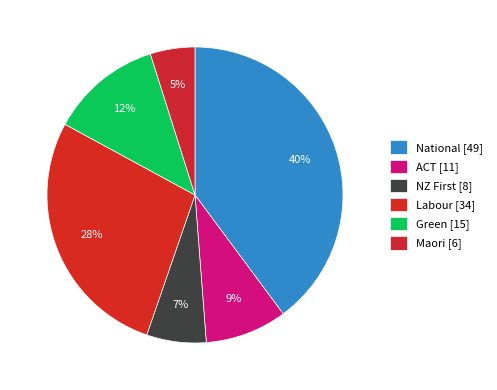

How many segments does this pie chart have?

6